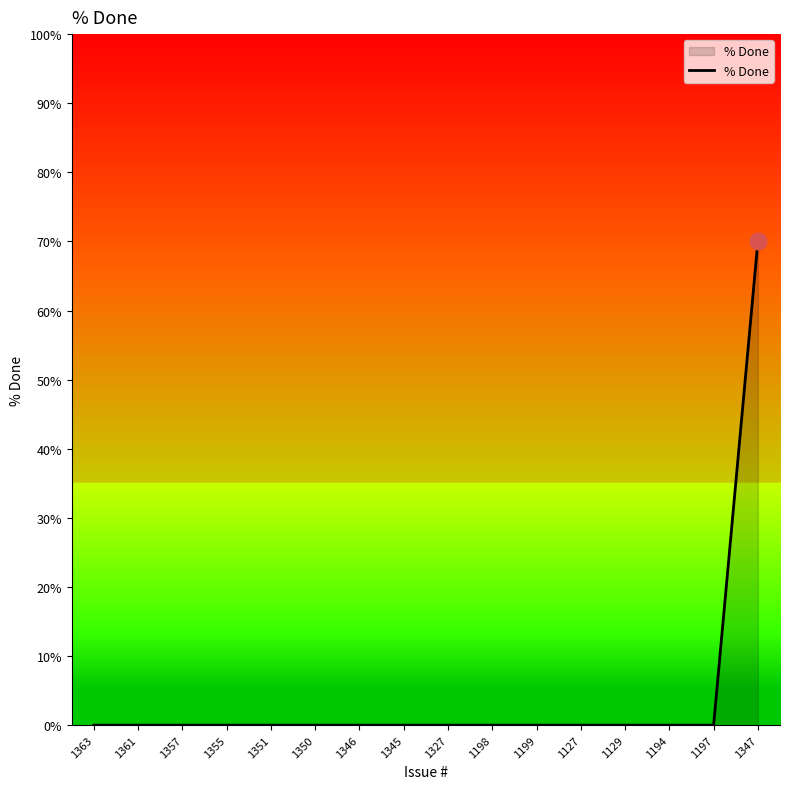

How many lines are shown in the chart?

1